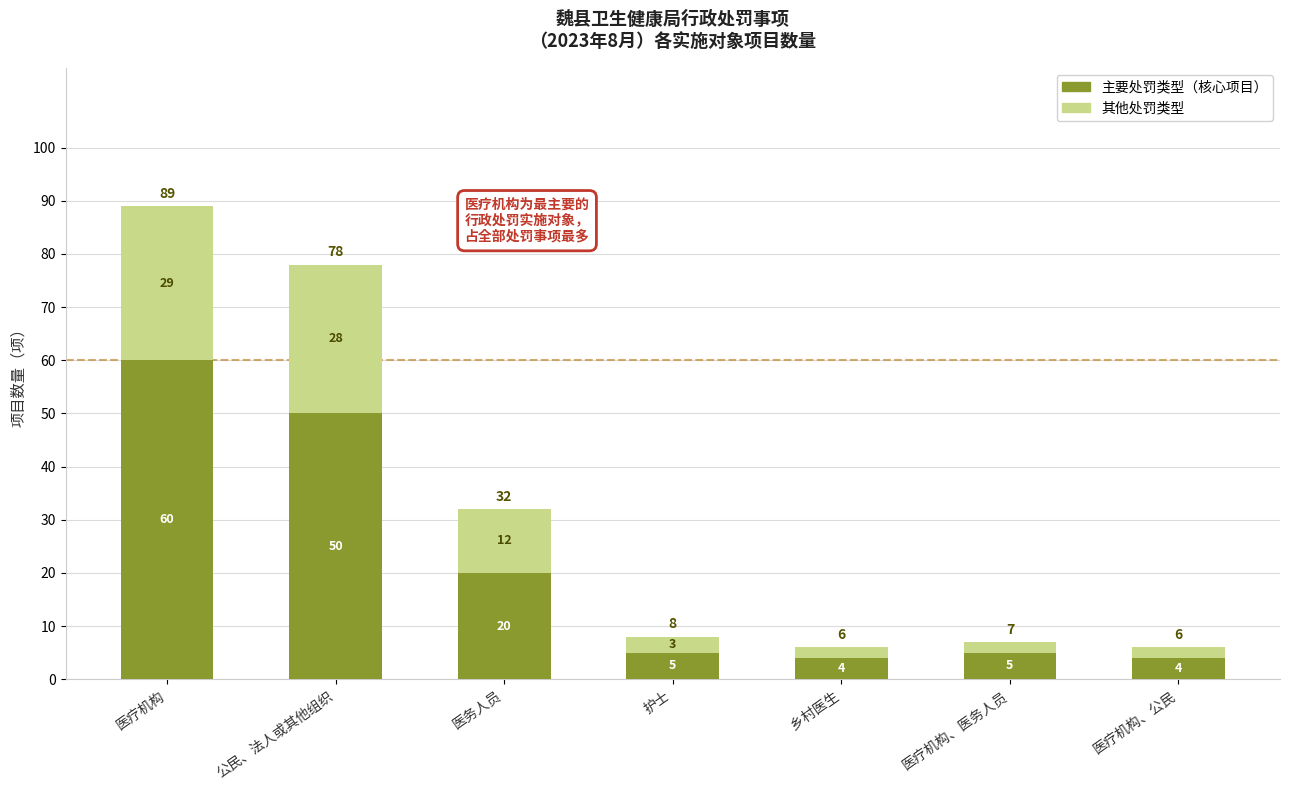

The 主要处罚类型（核心项目） series shows 86 at 医疗机构. True or false?

False